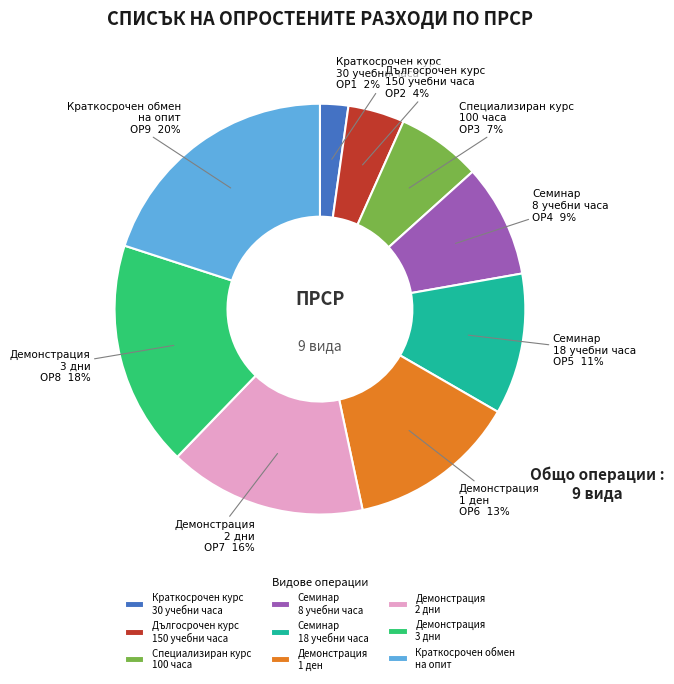

Which category has the smallest portion of the pie?

Краткосрочен курс 30 учебни часа